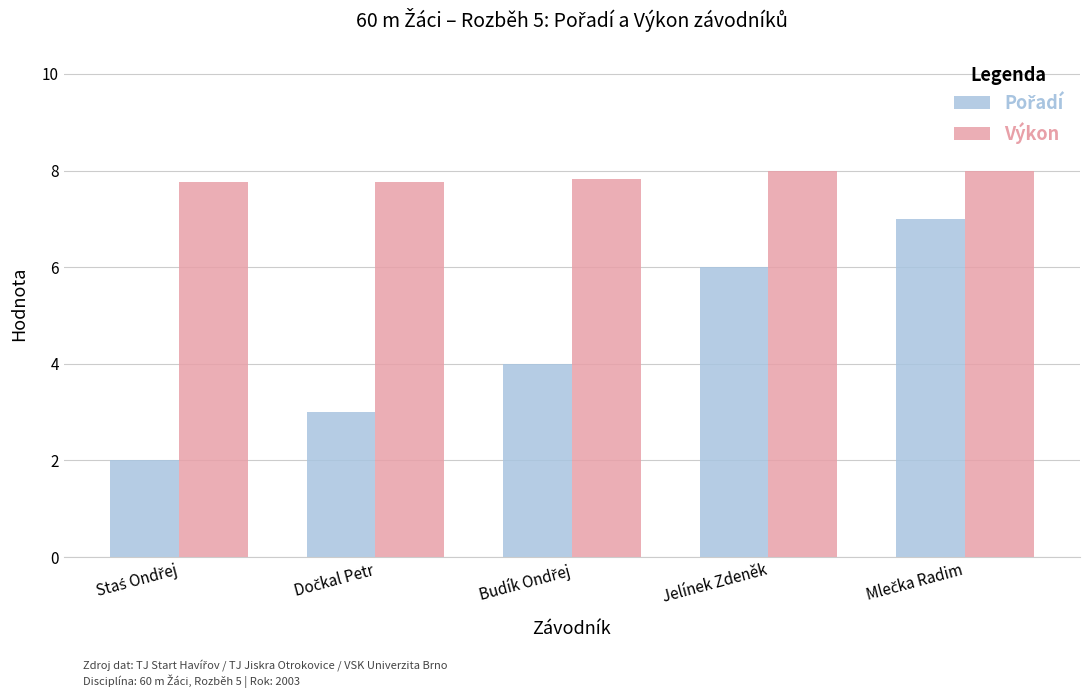

What is the approximate value of Výkon at Jelínek Zdeněk?

8.0